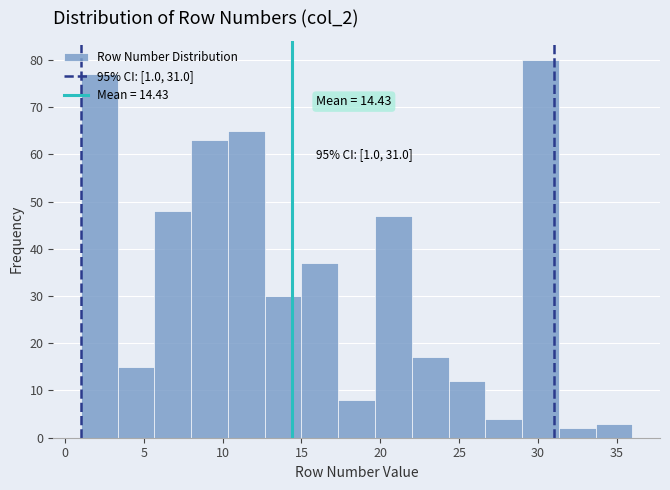

Over which range of the x-axis is the bar tallest?

29.0 to 31.5